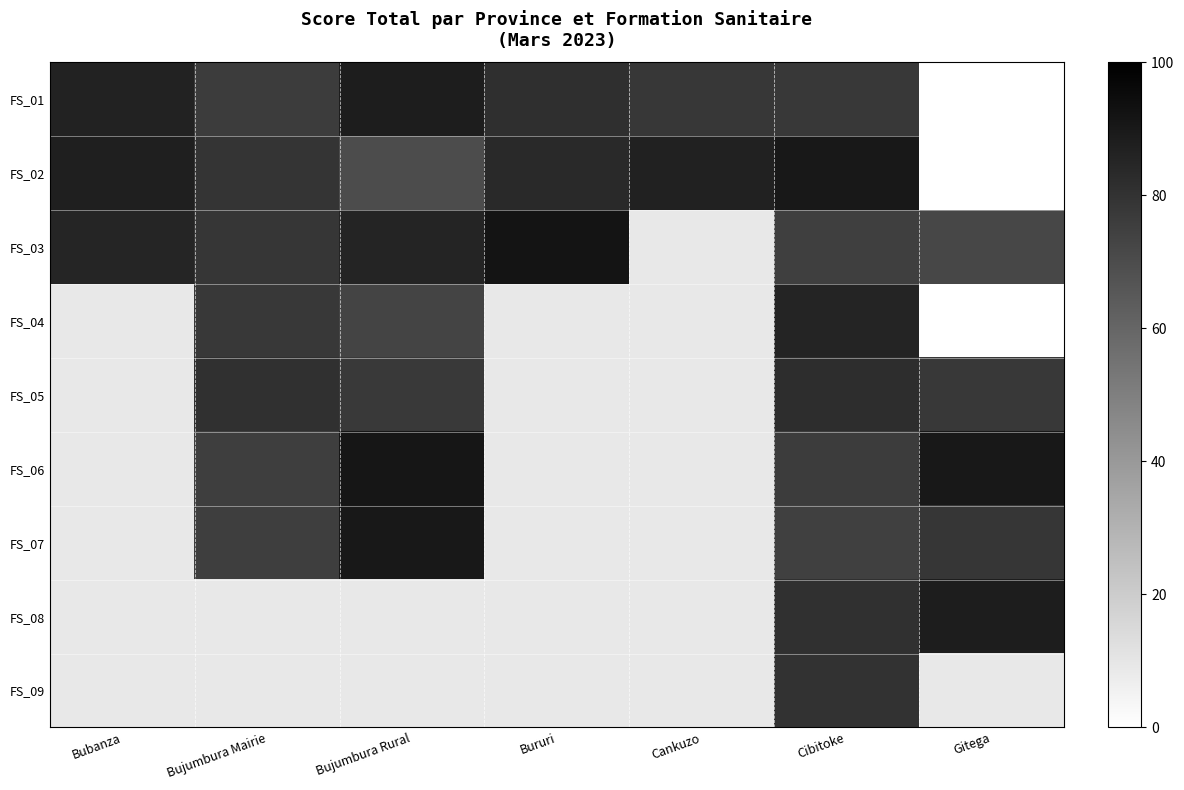

What is the difference between the maximum and second lowest values in the FS_01 series?

12.3